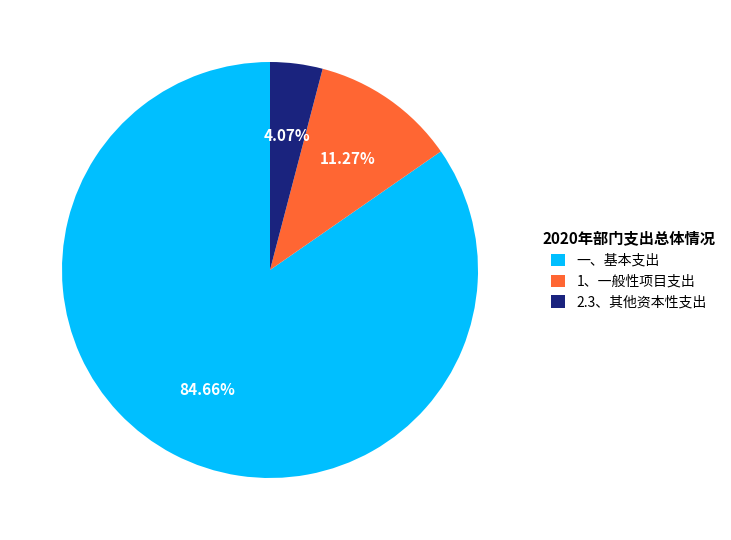

What percentage is the 2.3、其他资本性支出 slice, to the nearest percent?

4%